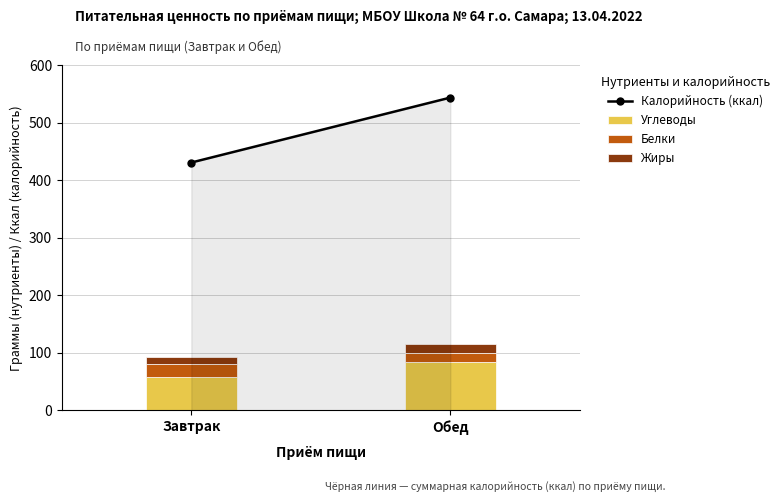

True or false: Углеводы has a value of 58.7 at Завтрак.

True